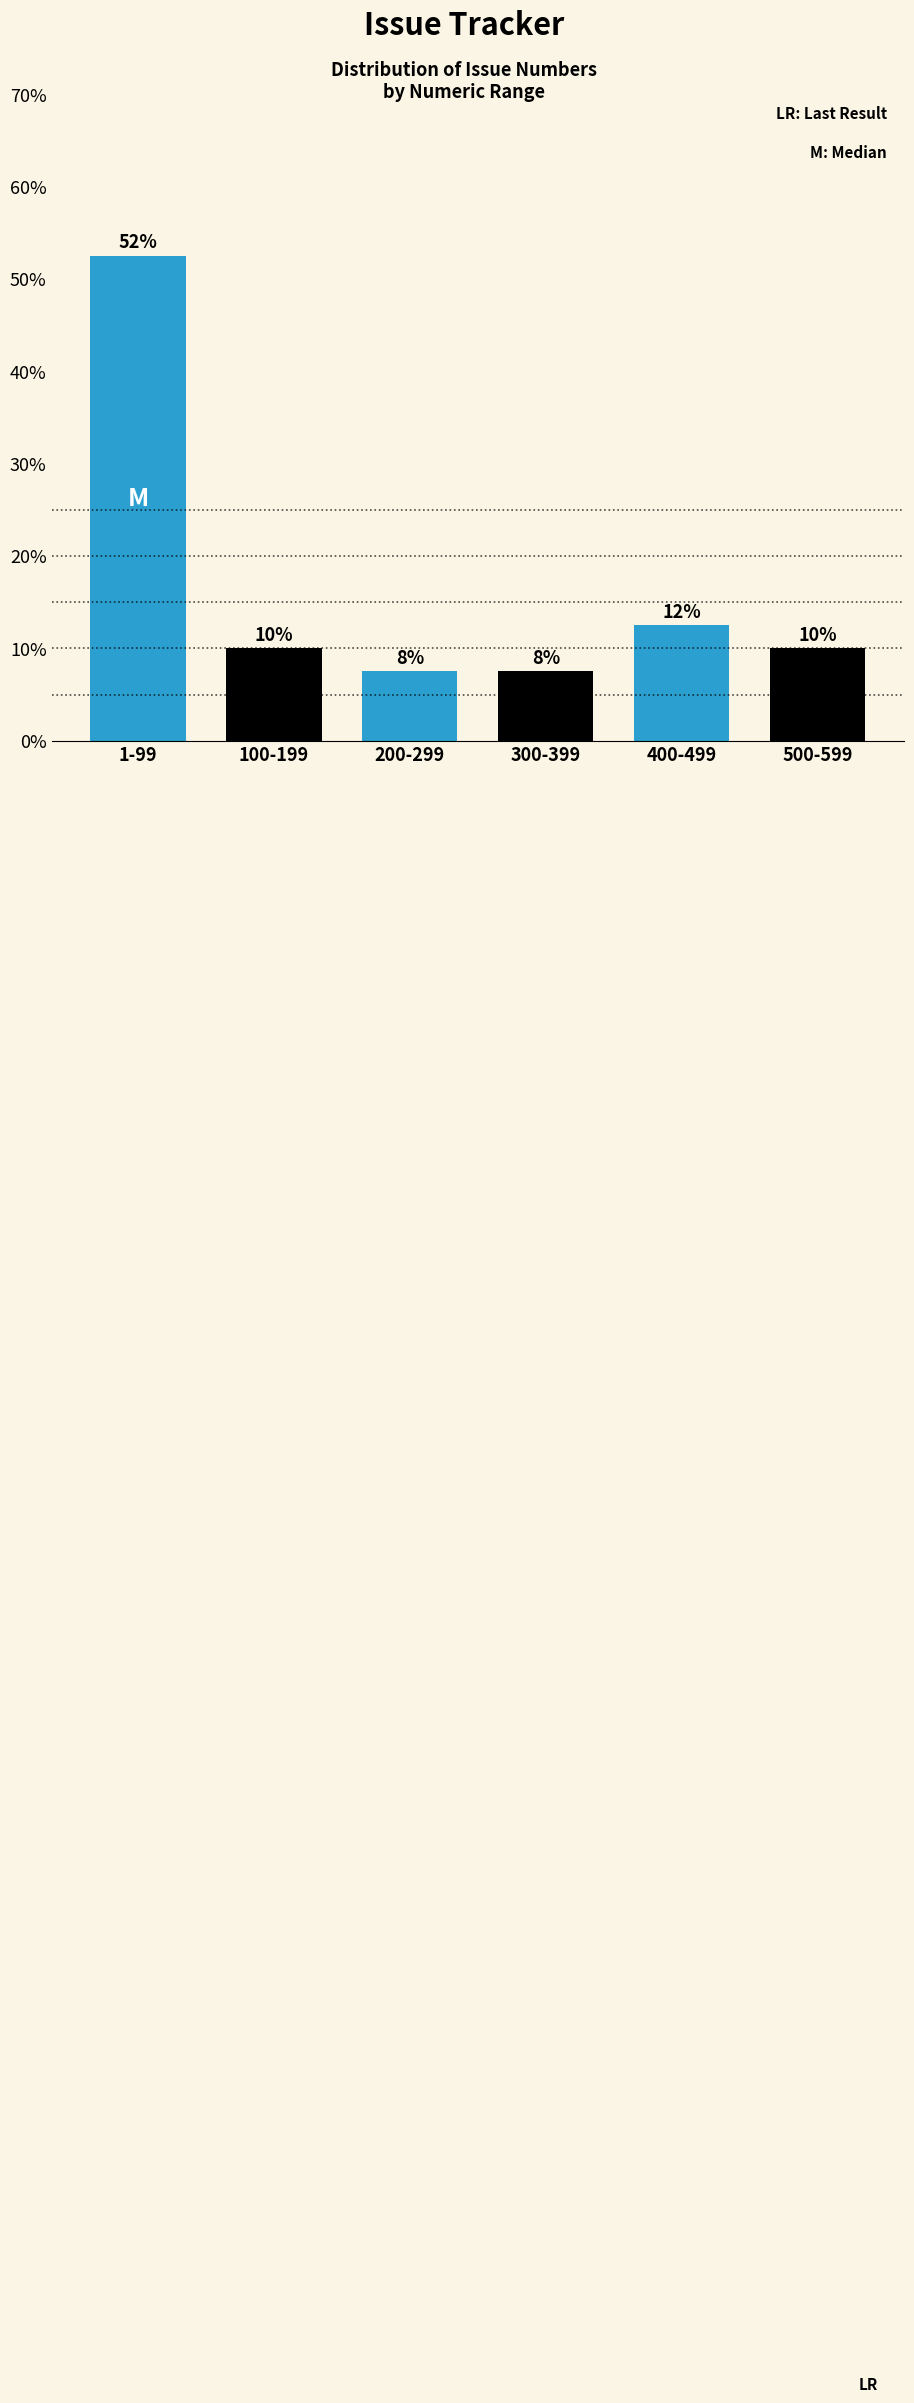

How many bars are there in total?

6